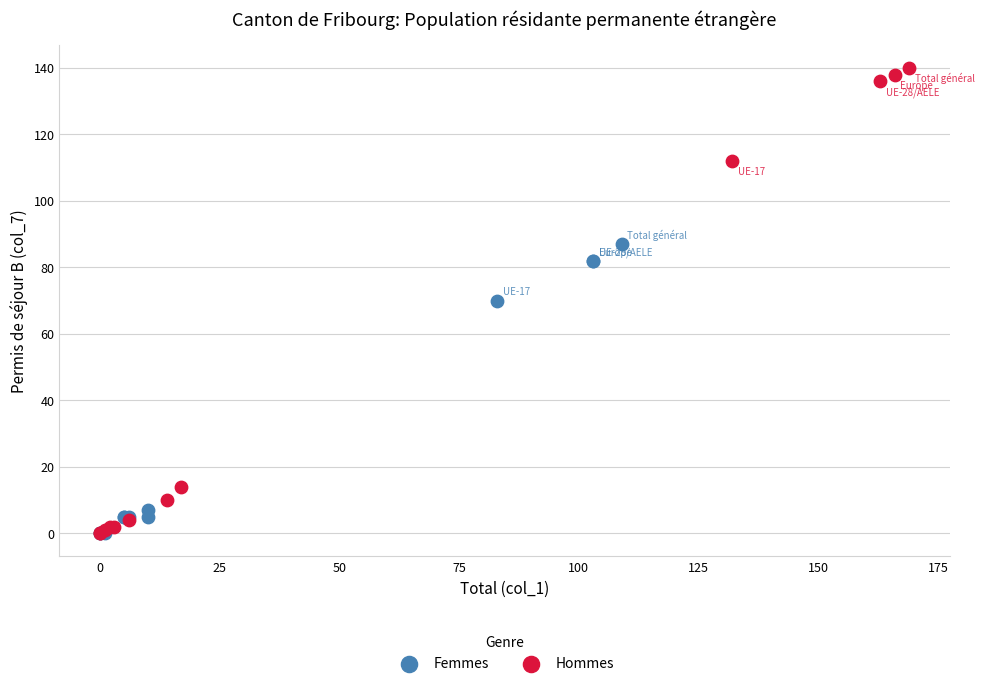

What are all the series names shown in the legend?

Femmes, Hommes